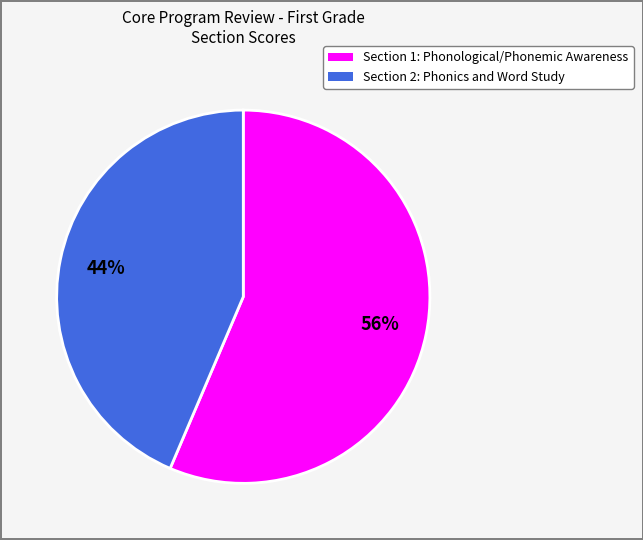

Count the number of slices in the pie.

2